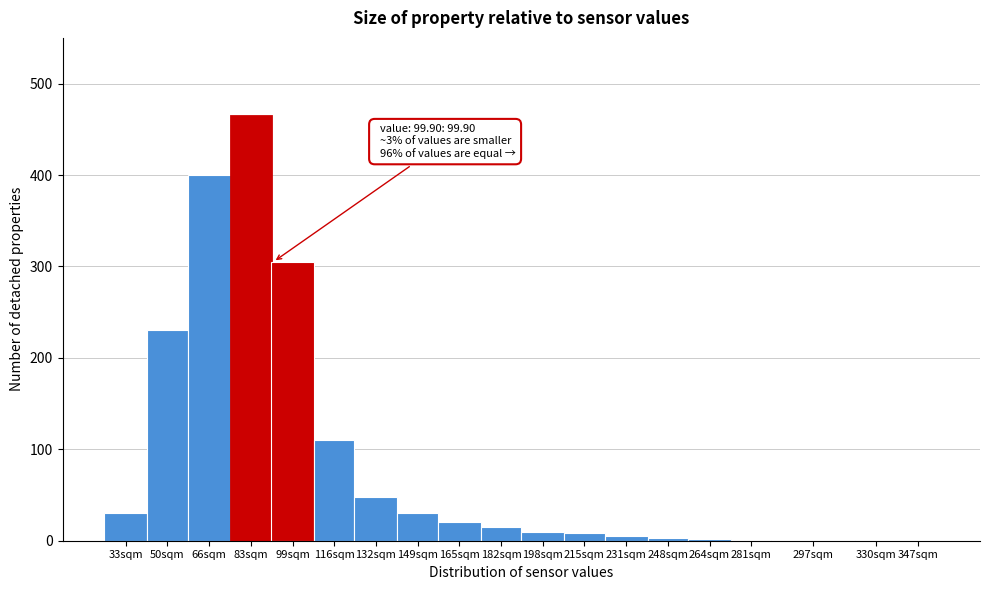

What is the sum of all values?

1683